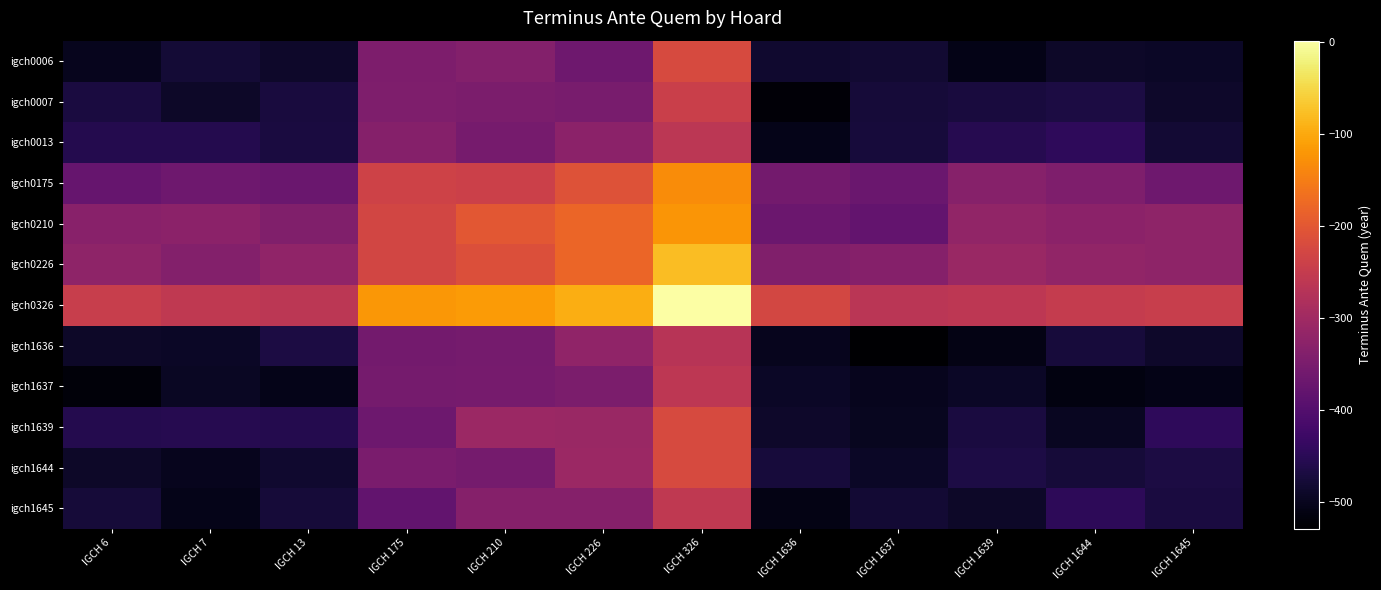

Rank the series at IGCH 1639 from lowest to highest value.

igch1636, igch0006, igch1637, igch1645, igch0007, igch1639, igch1644, igch0013, igch0175, igch0210, igch0226, igch0326